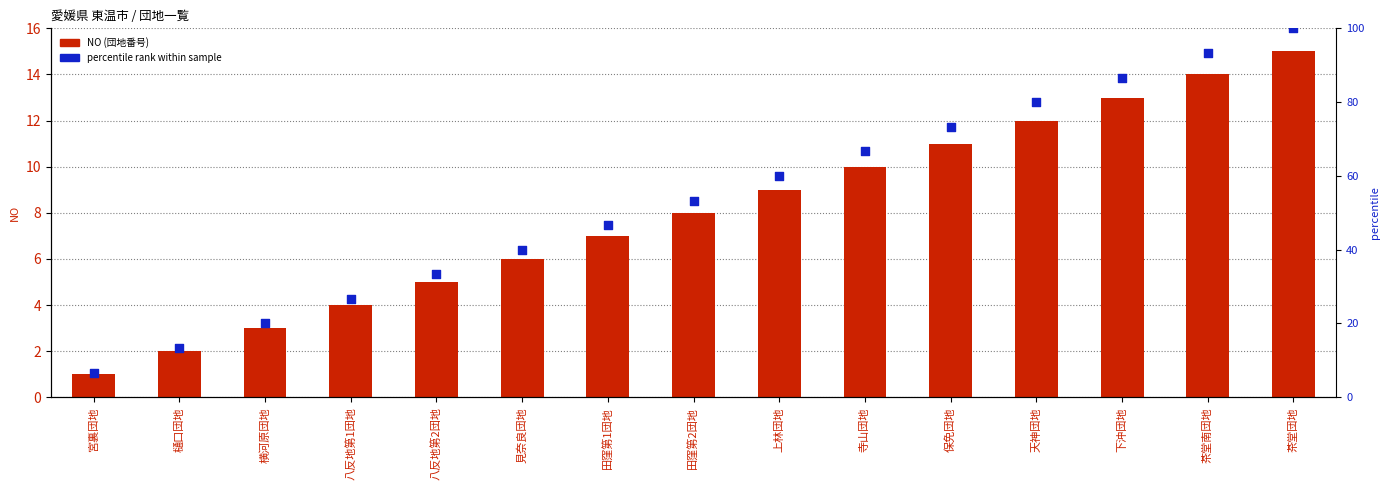

At which category is the sum across all series the highest?

茶堂団地